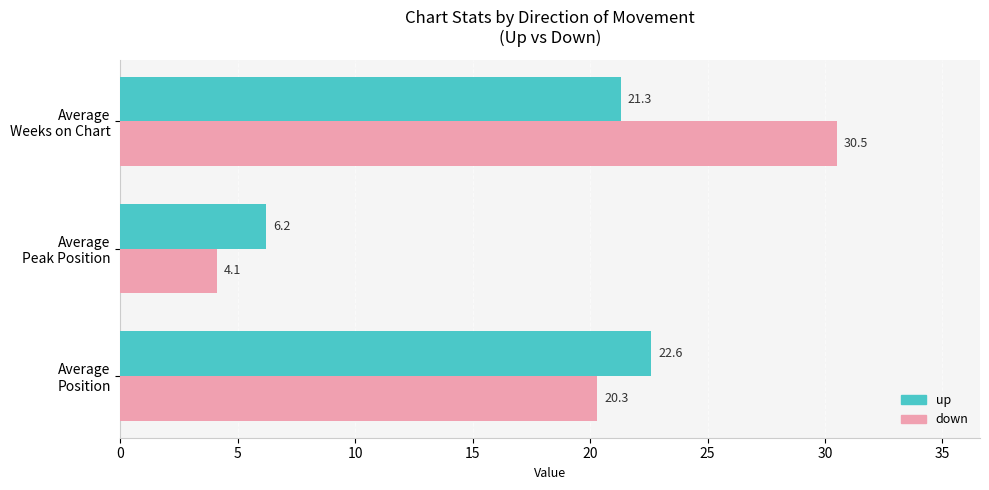

What is the average value of the down series?

18.3